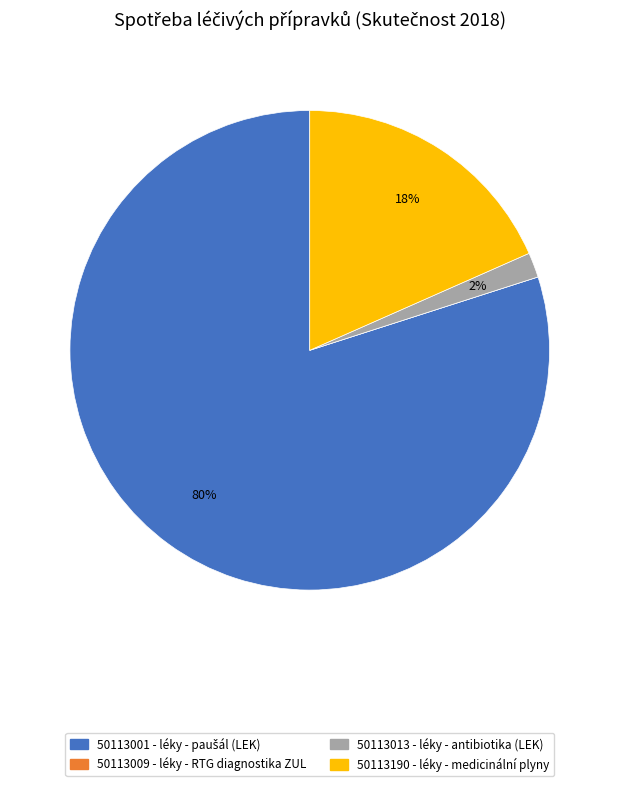

Is there a majority slice in this chart?

Yes